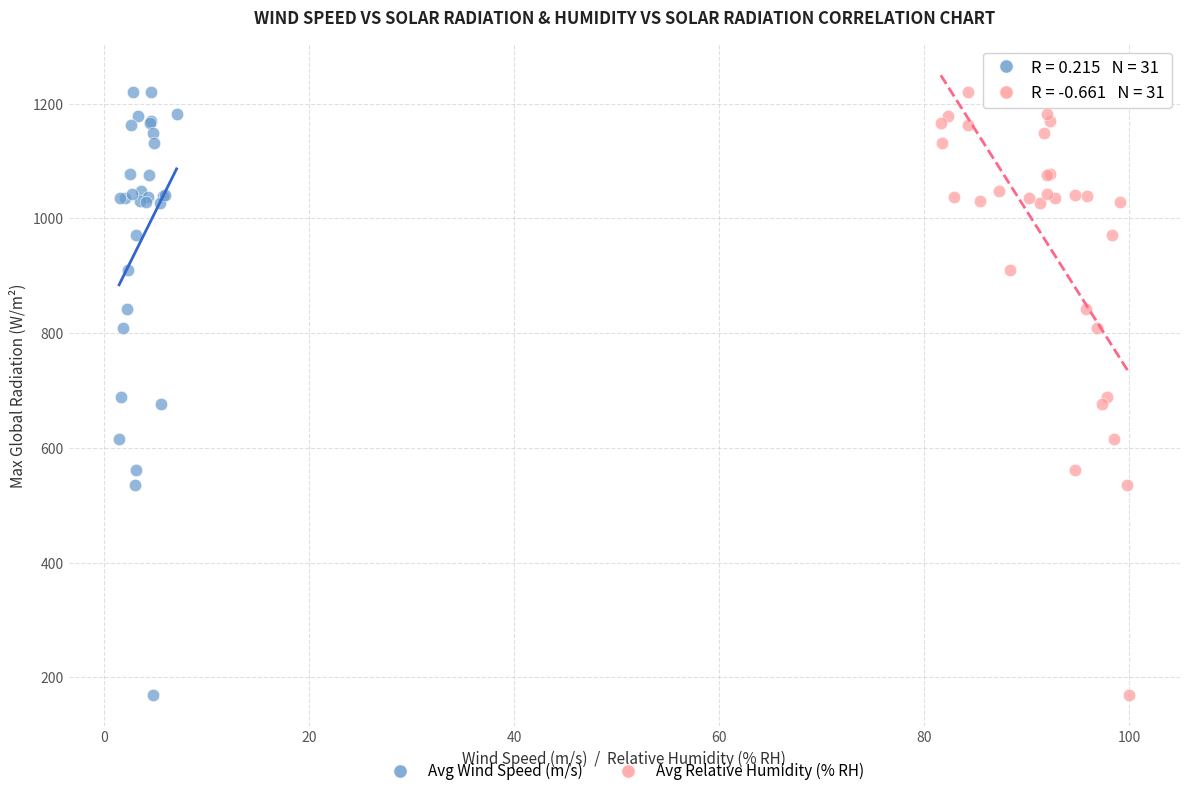

What are all the series names shown in the legend?

Avg Wind Speed (m/s), Avg Relative Humidity (% RH)